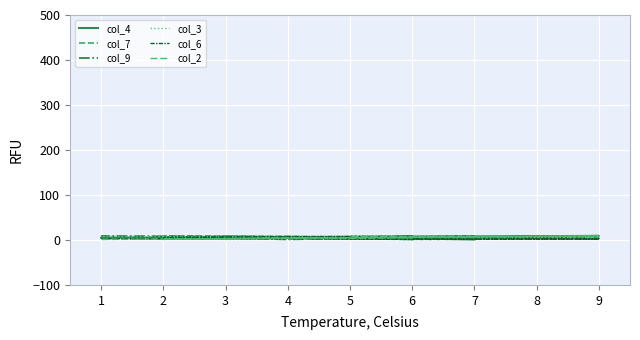

What is the value of the col_3 point at the 2nd from the left?

9